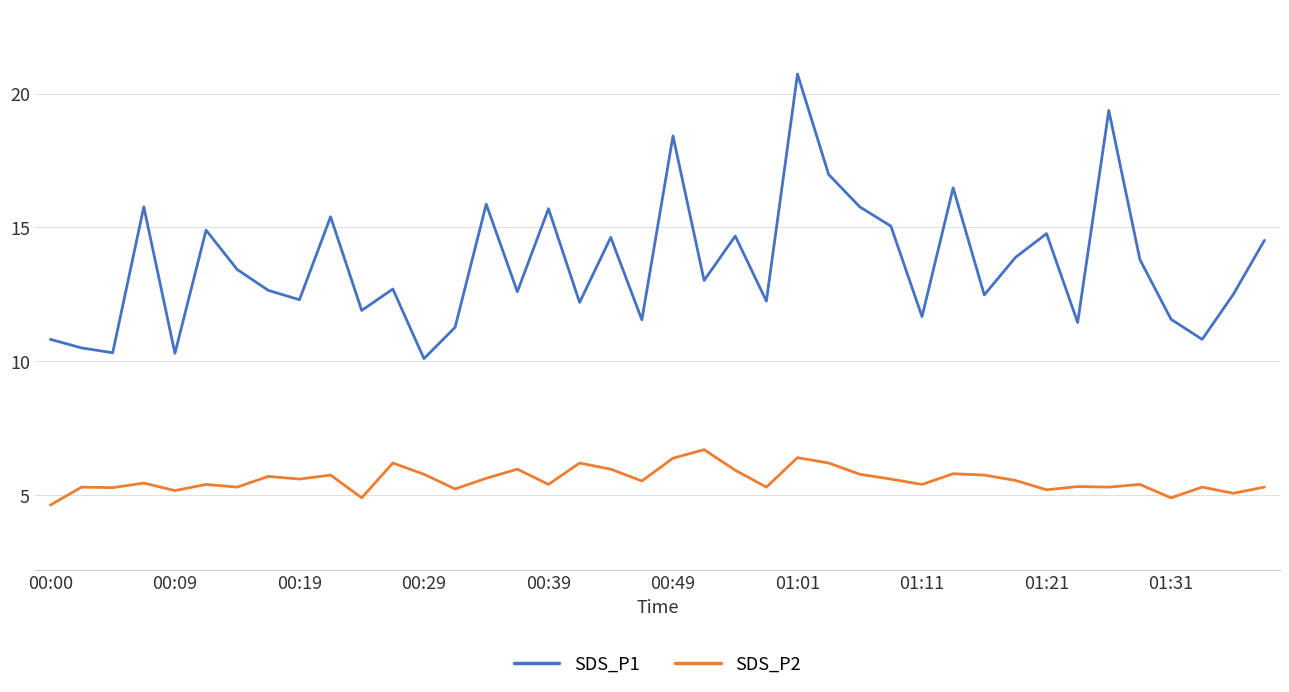

Rank the series by their average value, from highest to lowest.

SDS_P1, SDS_P2